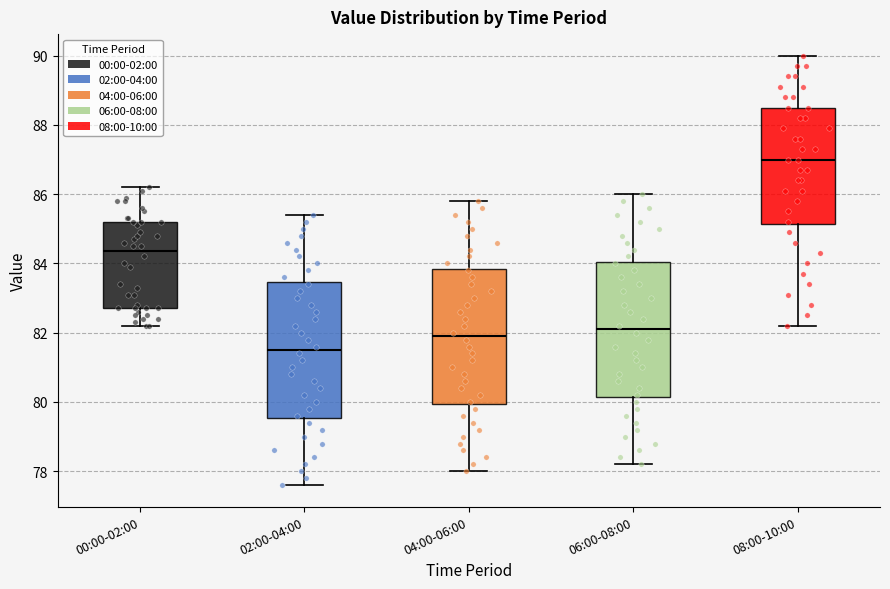

Where does the lower whisker of the box for 00:00-02:00 end on the y-axis? The values are not printed on the chart, so give them approximately, as read against the axis.

82.2